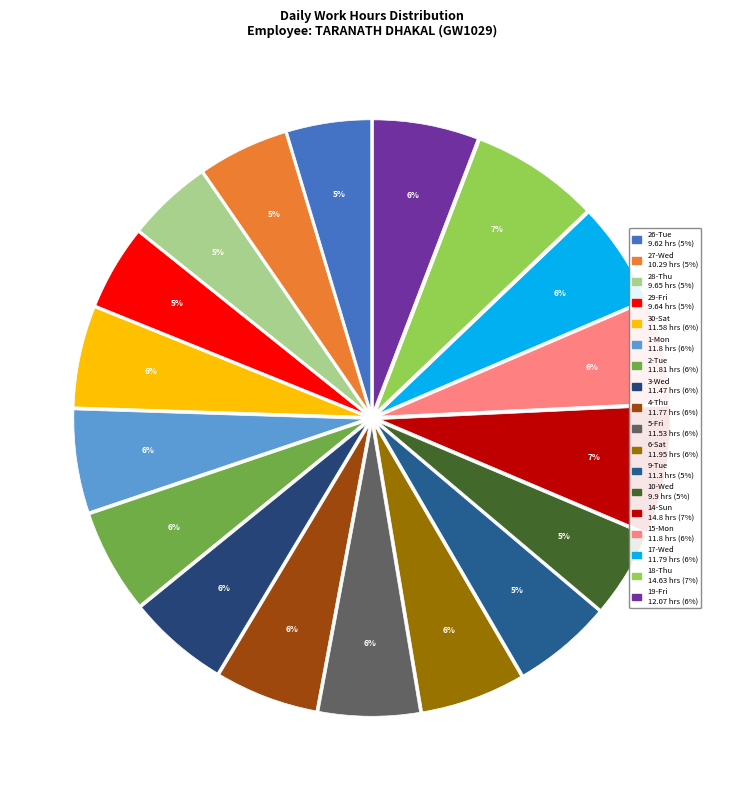

Which category has the smallest portion of the pie?

26-Tue